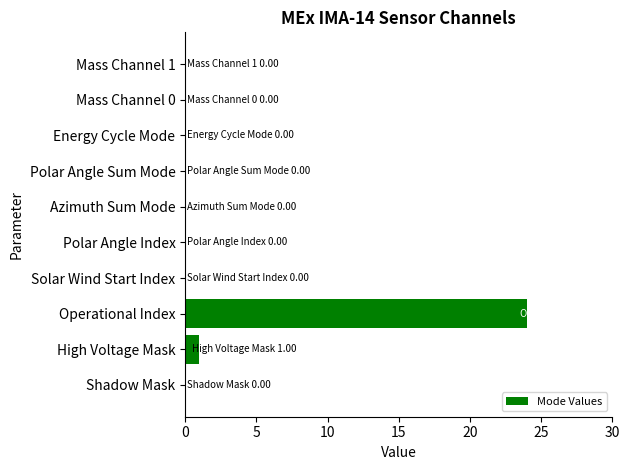

Reading bottom to top, what are all the values shown in this chart?

Shadow Mask=0	High Voltage Mask=1	Operational Index=24	Solar Wind Start Index=0	Polar Angle Index=0	Azimuth Sum Mode=0	Polar Angle Sum Mode=0	Energy Cycle Mode=0	Mass Channel 0=0	Mass Channel 1=0